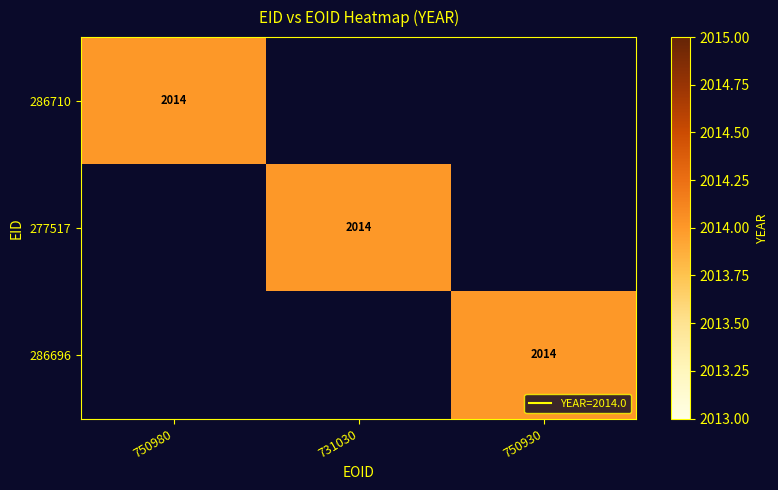

Reading right to left, transcribe all the data shown in this chart.

286710: 0	0	2014
277517: 0	2014	0
286696: 2014	0	0